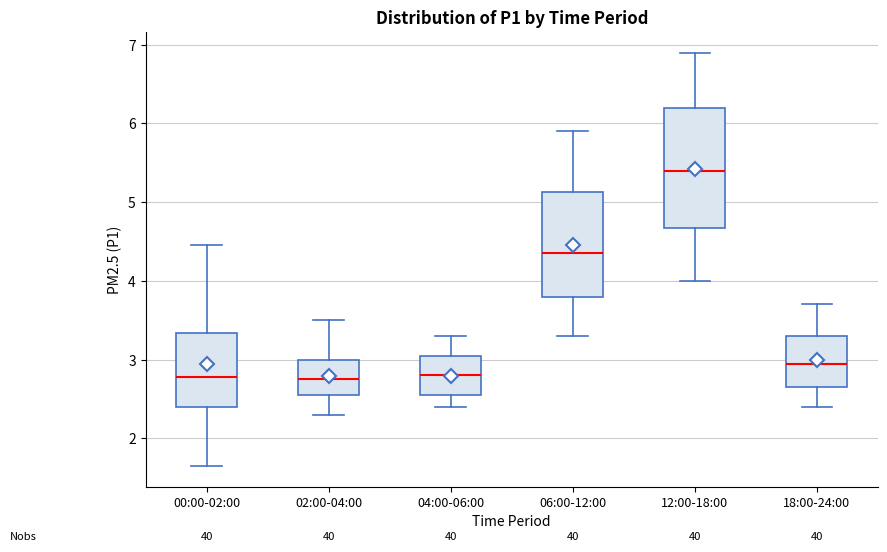

Reading left to right, transcribe this box plot: for each box, give where its median line is, the range the box spans, and where its two whiskers end, as read against the y-axis. The values are not printed on the chart, so give them approximately, as read against the axis.

00:00-02:00: median 2.8, box 2.4 to 3.3, whiskers 1.7 to 4.5
02:00-04:00: median 2.8, box 2.6 to 3.0, whiskers 2.3 to 3.5
04:00-06:00: median 2.8, box 2.6 to 3.1, whiskers 2.4 to 3.3
06:00-12:00: median 4.4, box 3.8 to 5.1, whiskers 3.3 to 5.9
12:00-18:00: median 5.4, box 4.7 to 6.2, whiskers 4.0 to 6.9
18:00-24:00: median 3.0, box 2.7 to 3.3, whiskers 2.4 to 3.7